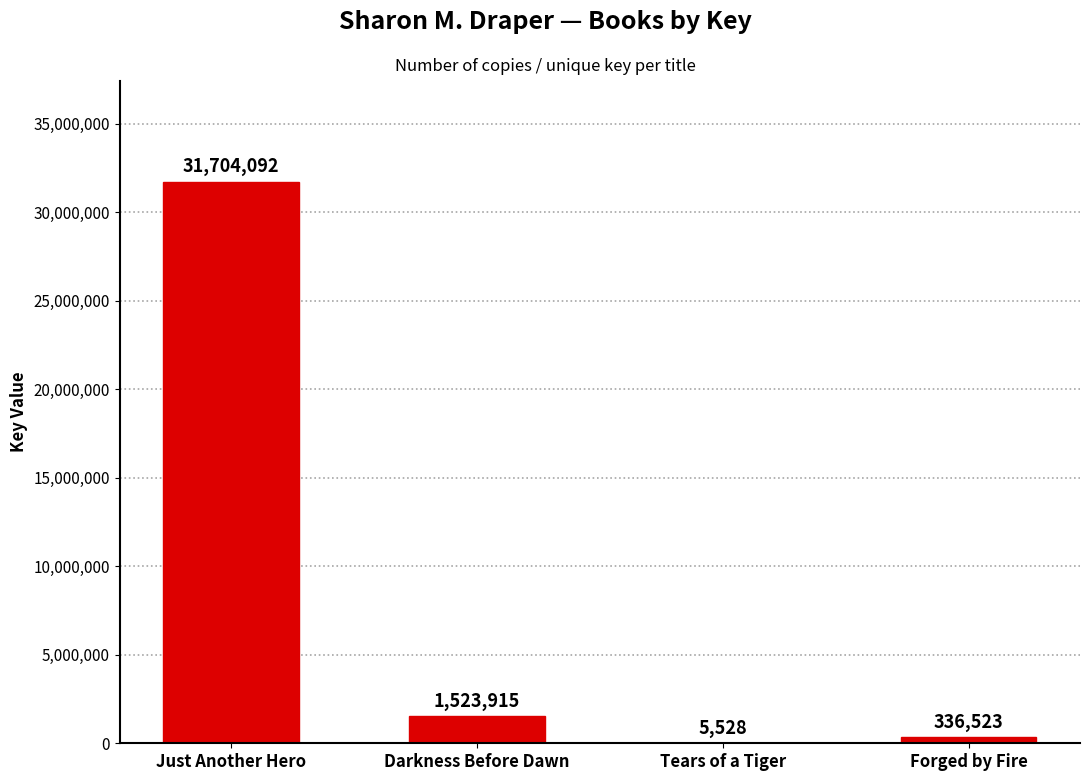

Where is the data nearest to the value 15854810?

Darkness Before Dawn